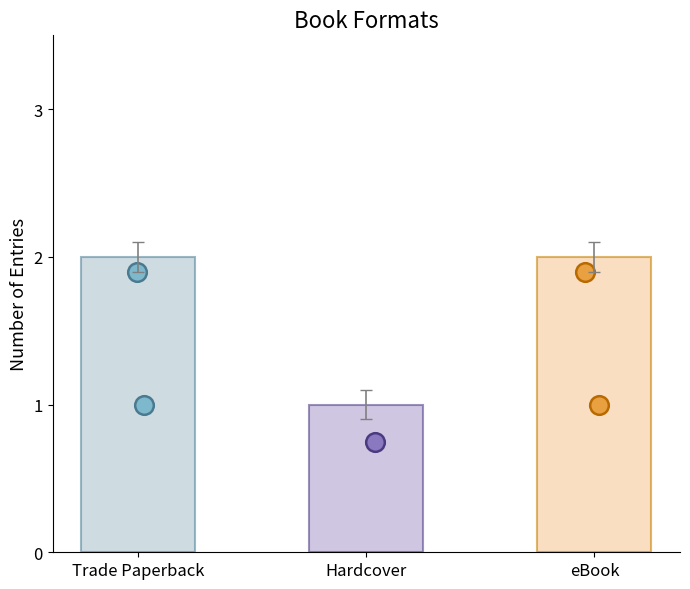

What is the change in value from Hardcover to eBook?

+1